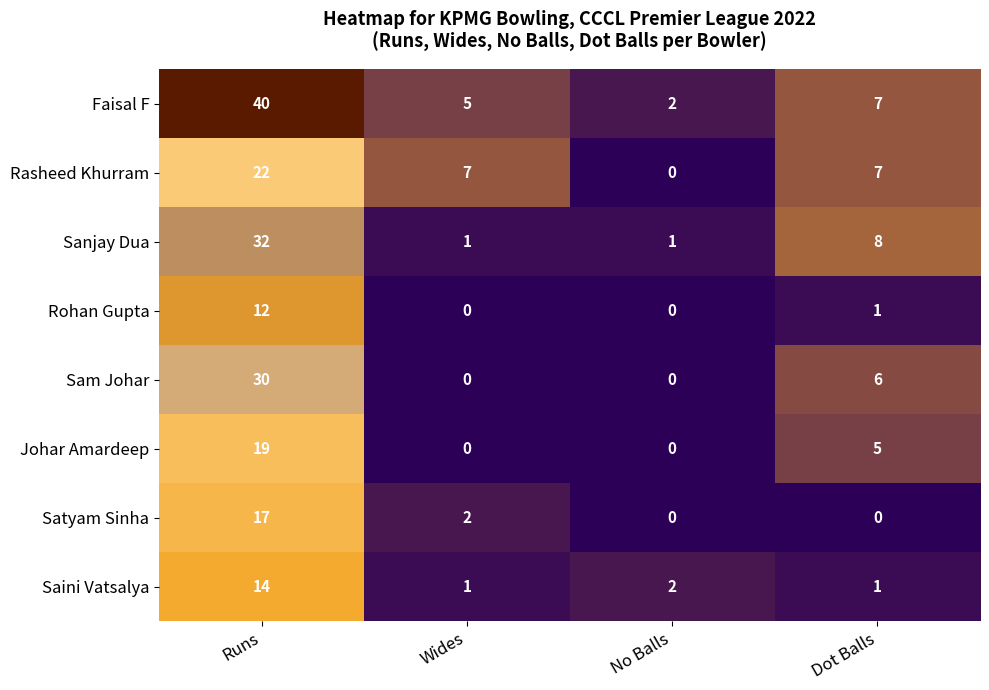

Which series has the largest total across all categories?

Faisal F